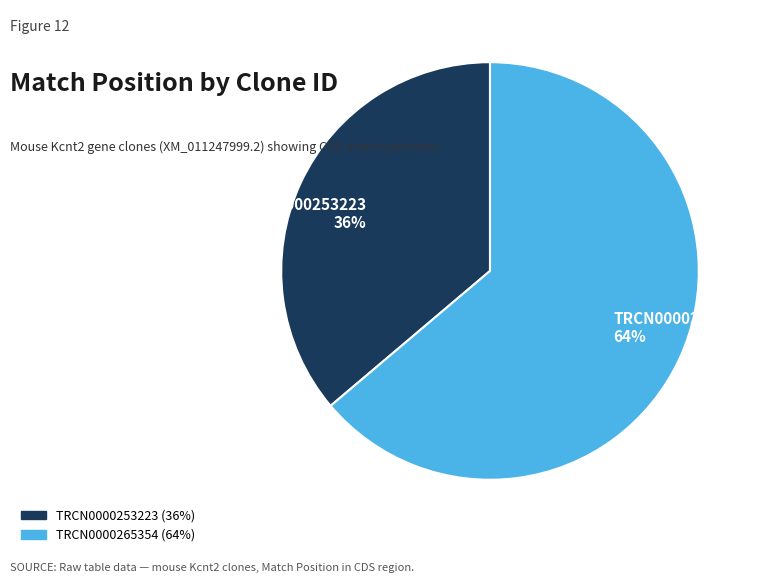

Is the sum of TRCN0000265354 and TRCN0000253223 greater than half?

Yes